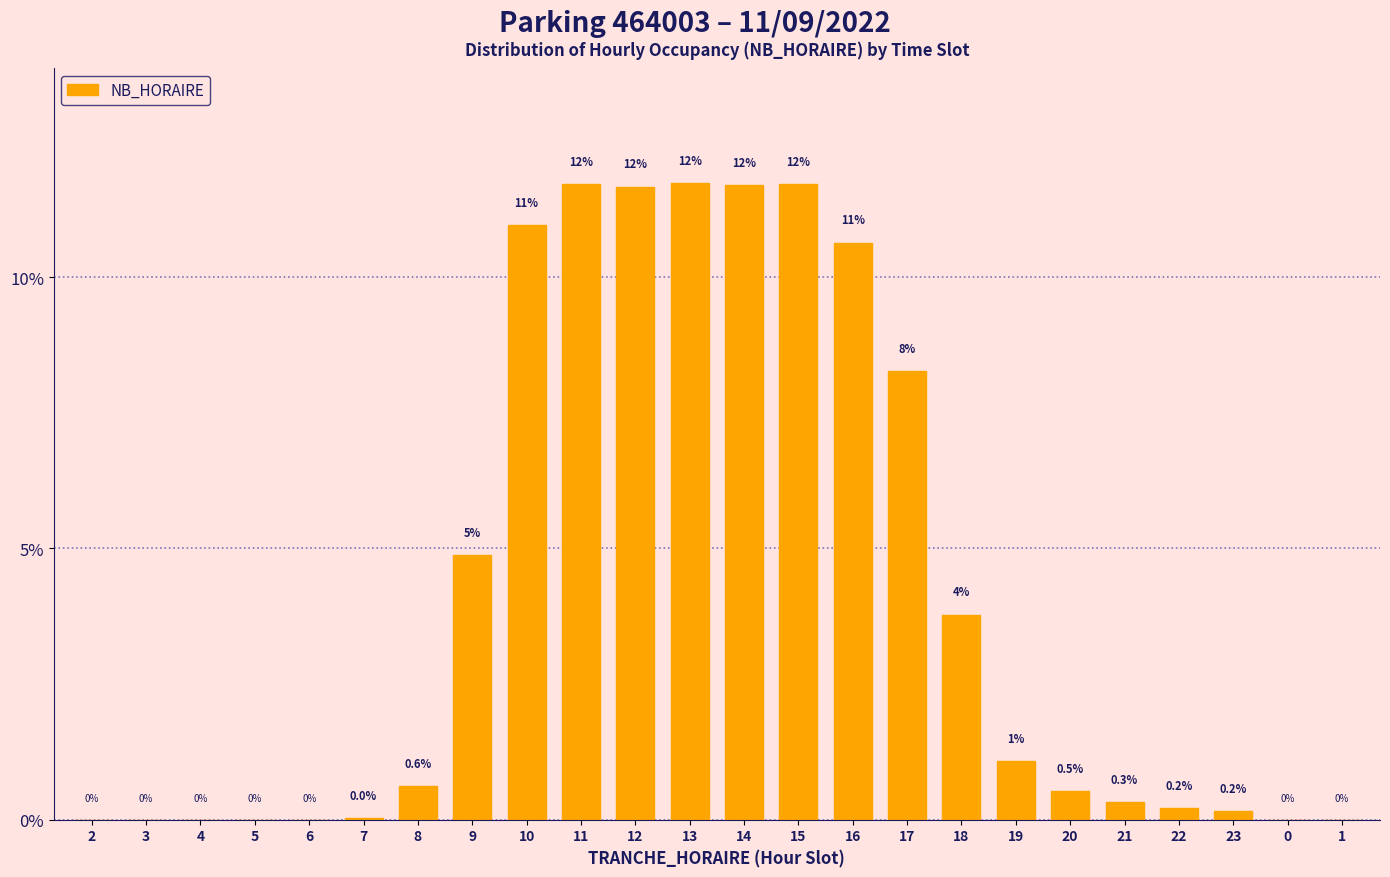

The chart shows a value of 6.9 at 16. True or false?

False